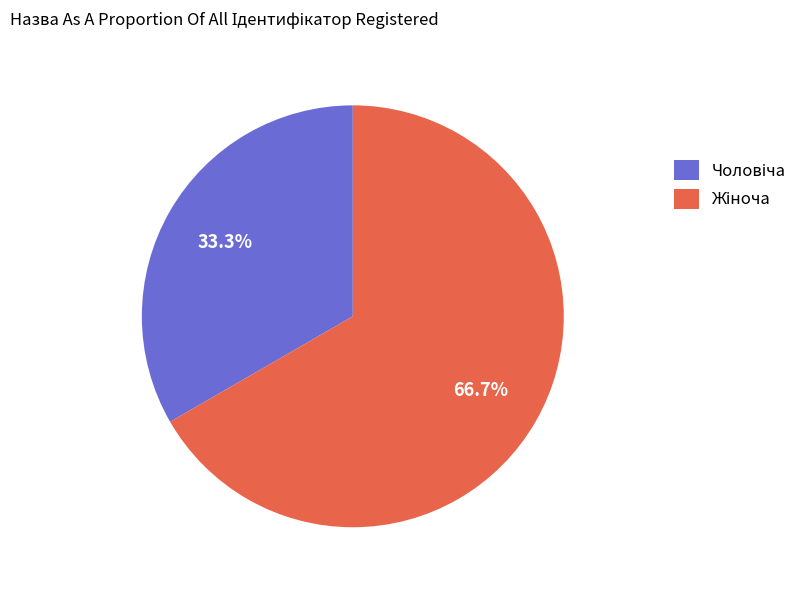

Is there any slice that represents more than half of the pie?

Yes